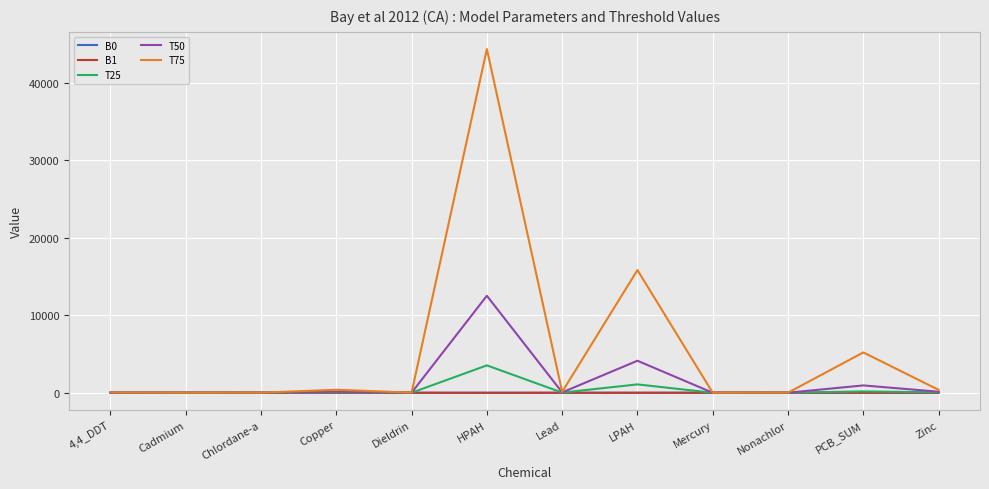

Which series has the largest range (max minus min)?

T75